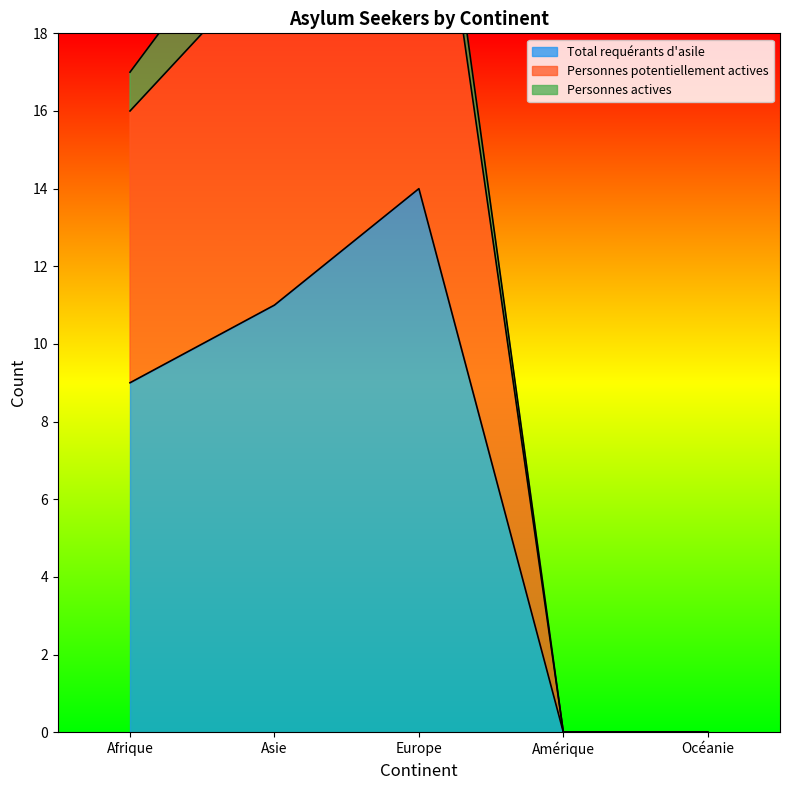

At which label is Total requérants d'asile closest to 7?

Afrique